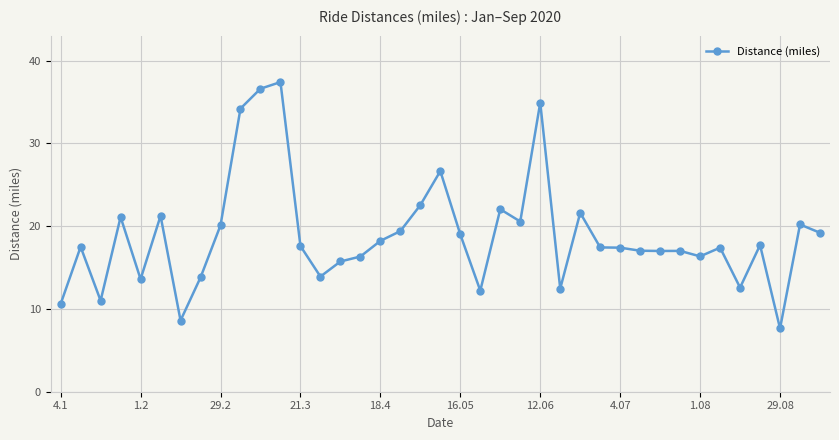

True or false: there are more than 2 points higher than both neighbors.

True